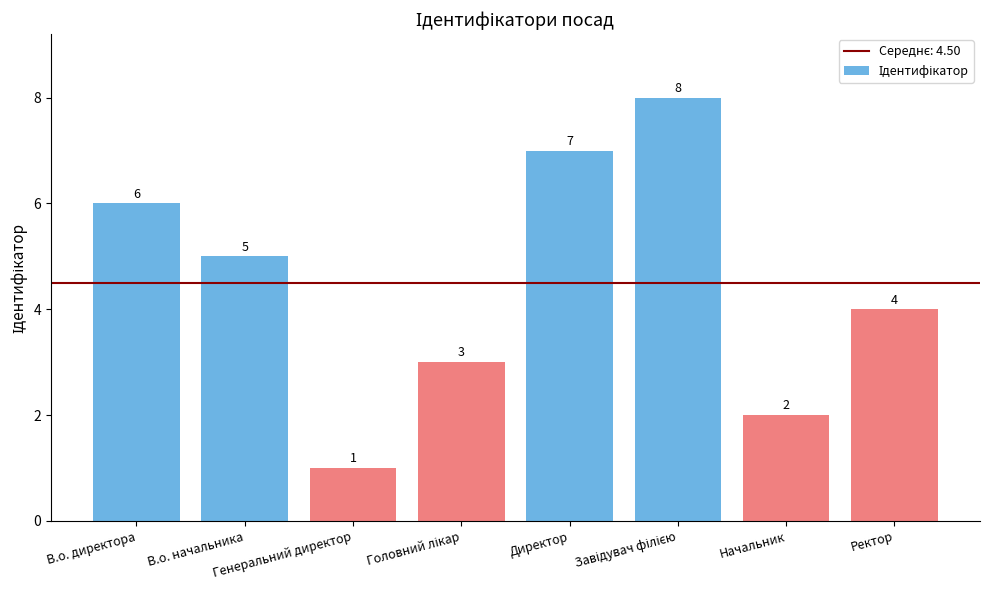

What is the sum of all values?

36